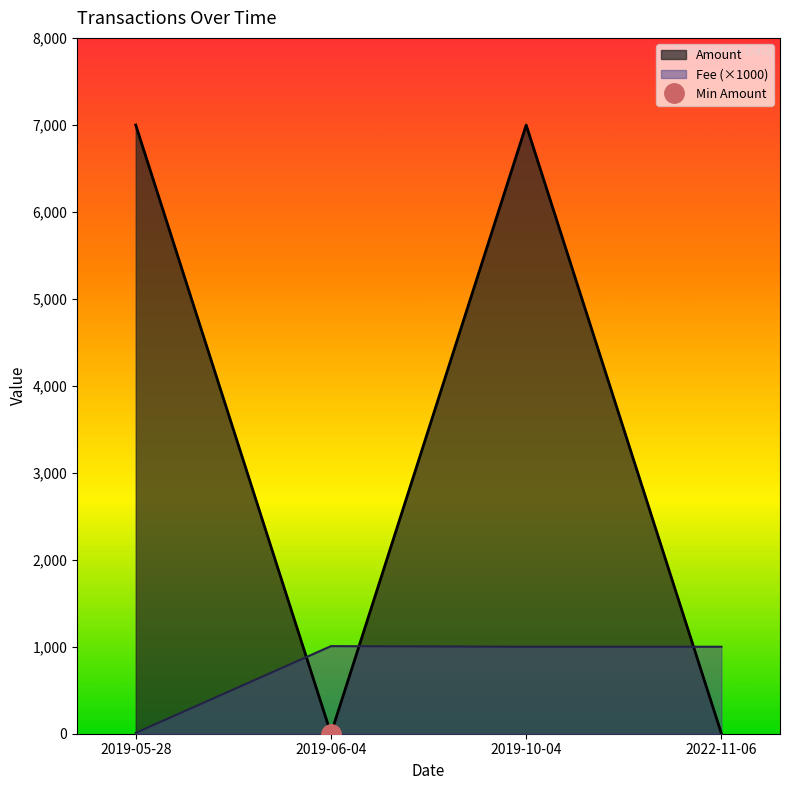

Which category has the lowest value in the Fee series?

2019-05-28